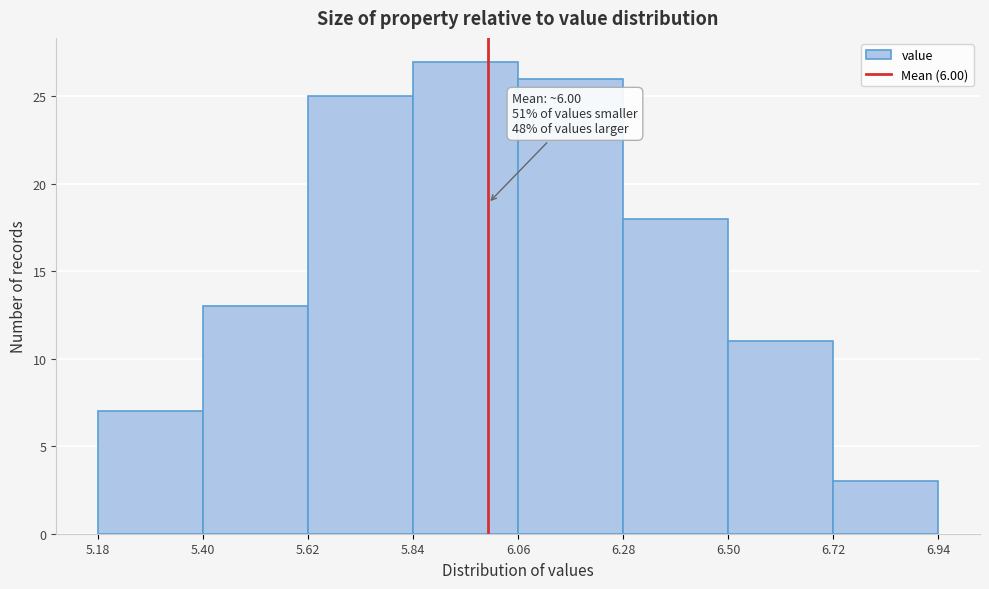

Which range on the x-axis has the tallest bar?

5.84 to 6.06